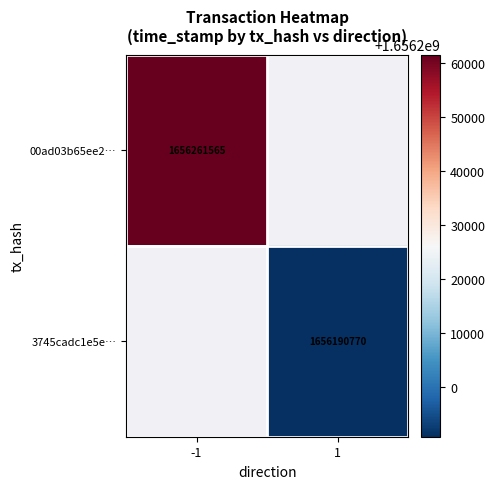

True or false: 00ad03b65ee2… has a value of 1656261565 at -1.

True